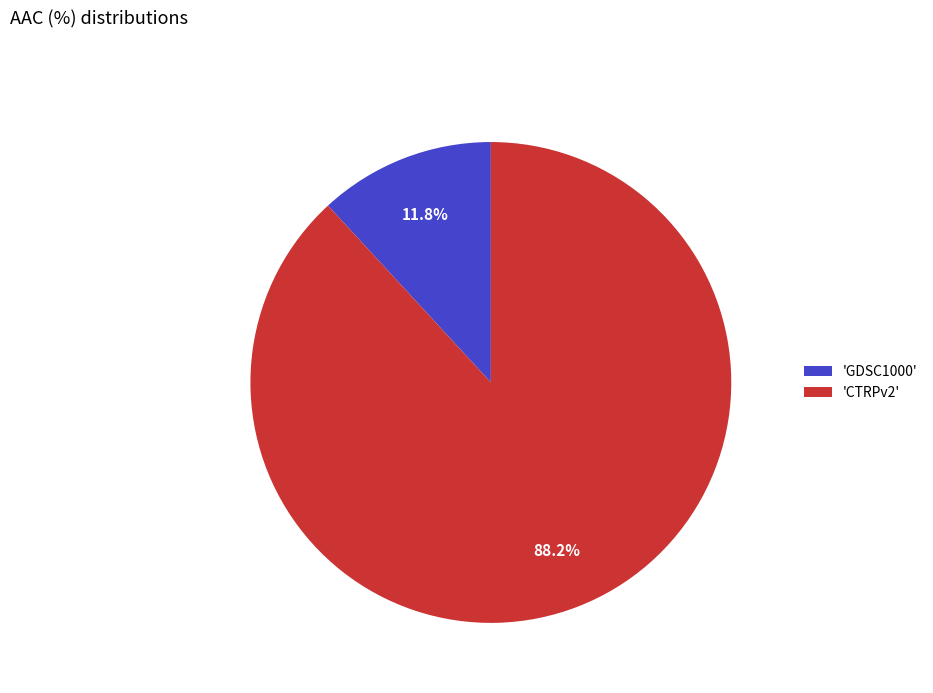

What portion of the pie excludes 'CTRPv2'?

11.8%